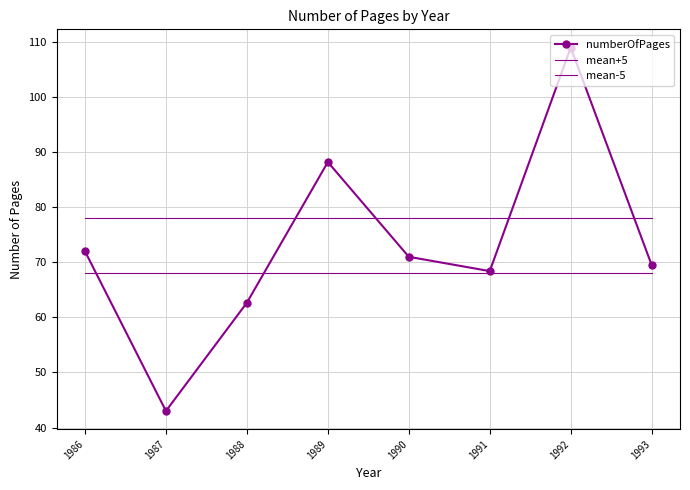

At how many categories does at least one series exceed 97?

1